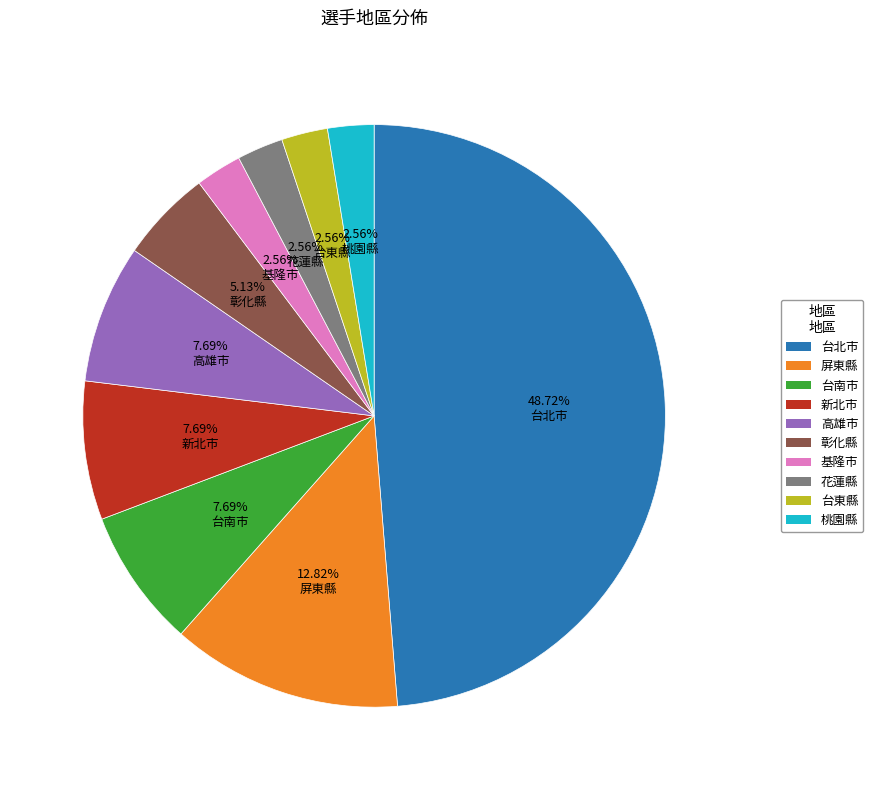

Is there any slice that represents more than half of the pie?

No